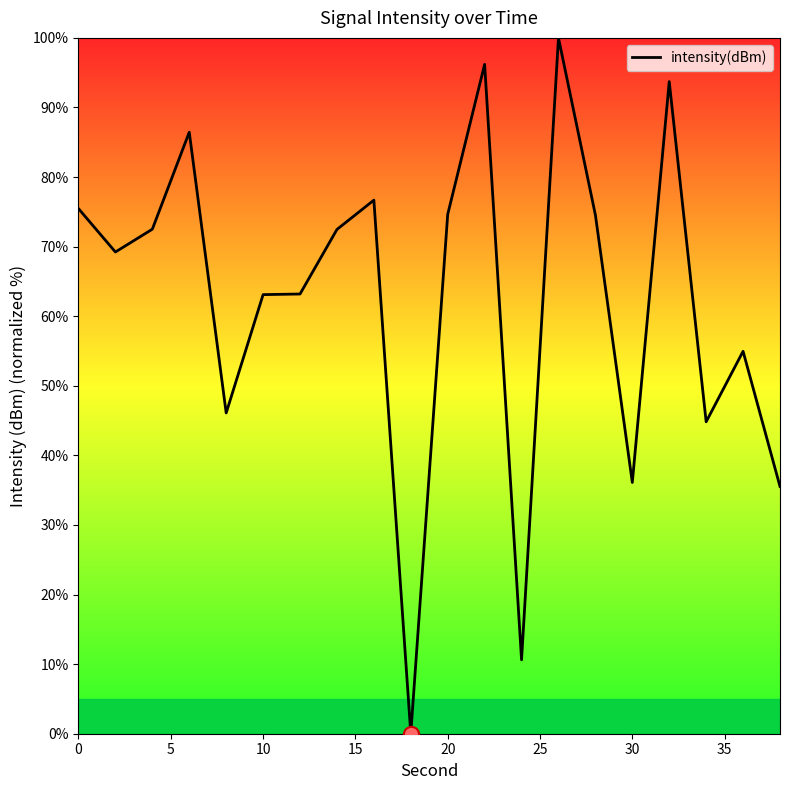

What is the greatest value displayed?

100.0